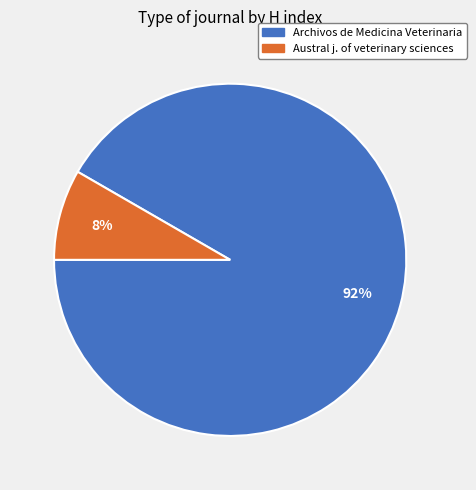

Is there a majority slice in this chart?

Yes